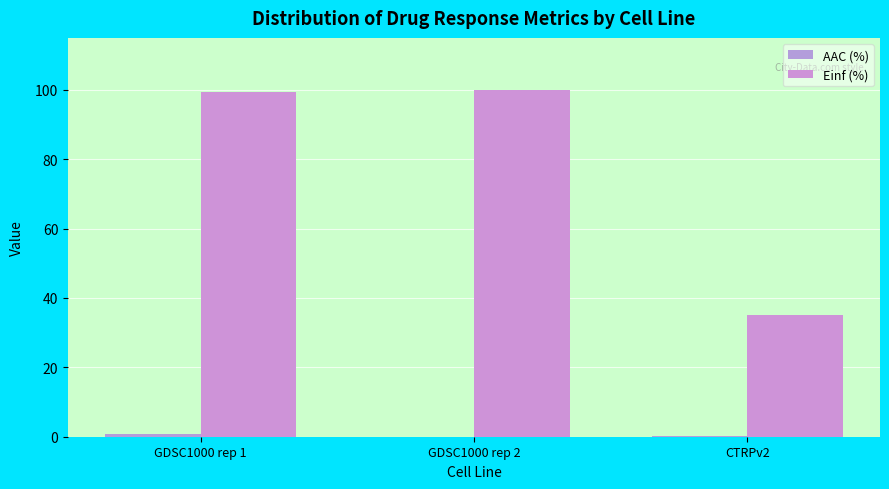

True or false: AAC (%) has a value of 0.1 at CTRPv2.

True